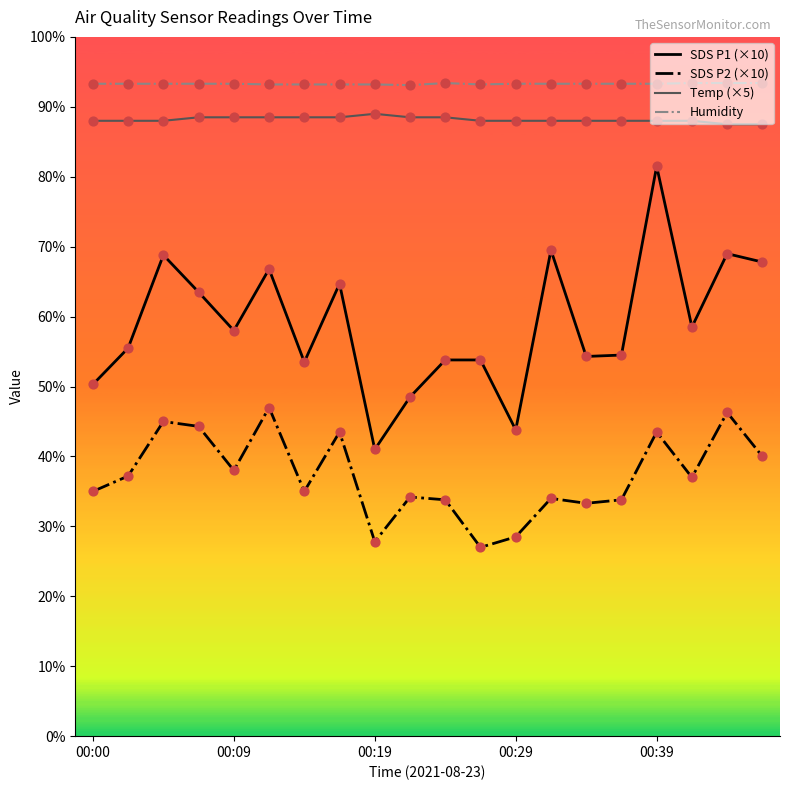

Which series has the largest total across all categories?

Humidity